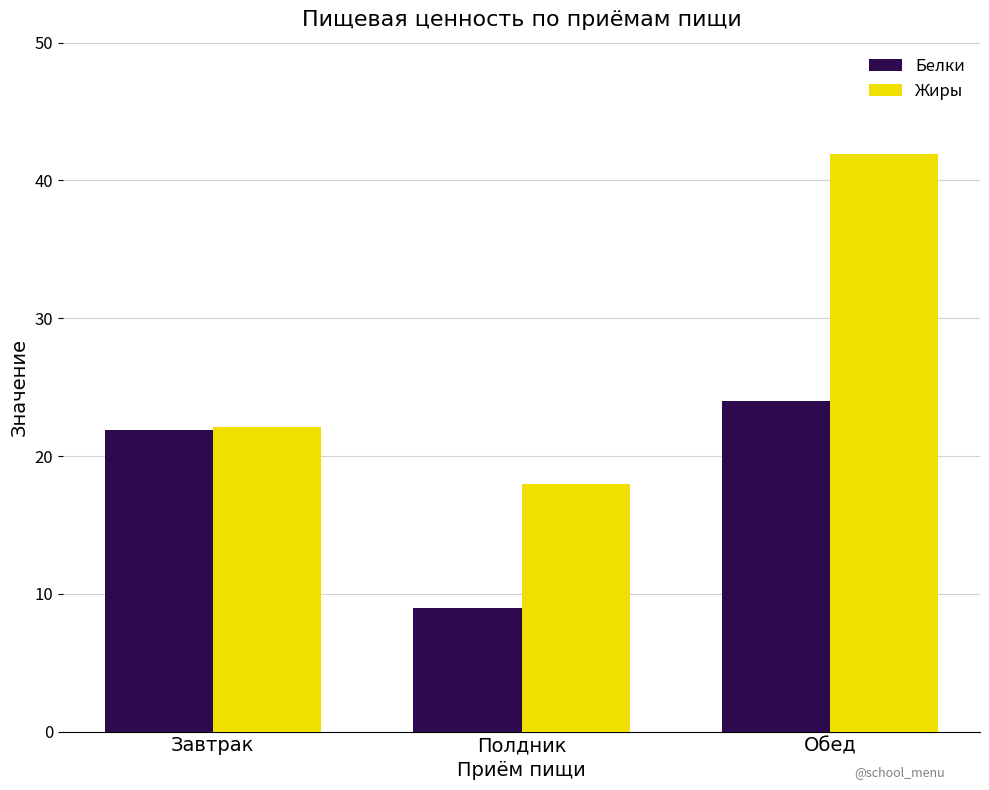

How many bars are there in each group?

2